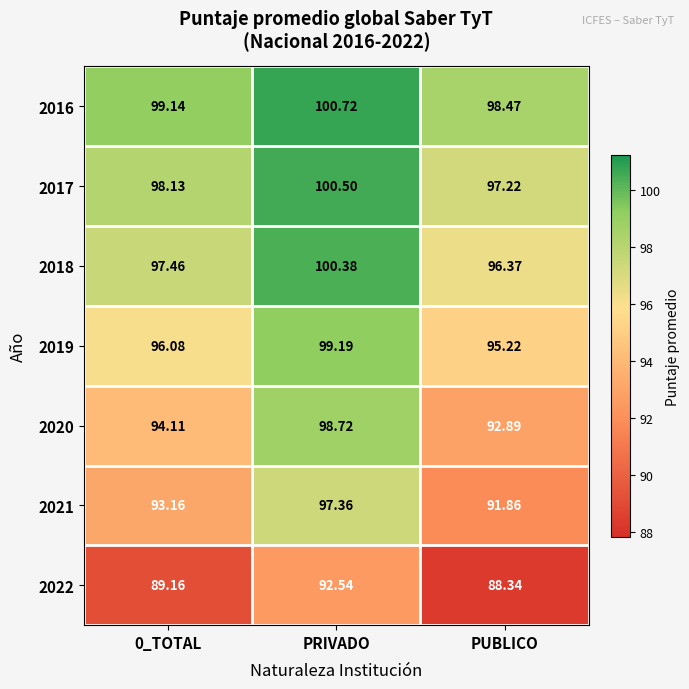

Which label corresponds to the smallest value in the chart?

PUBLICO